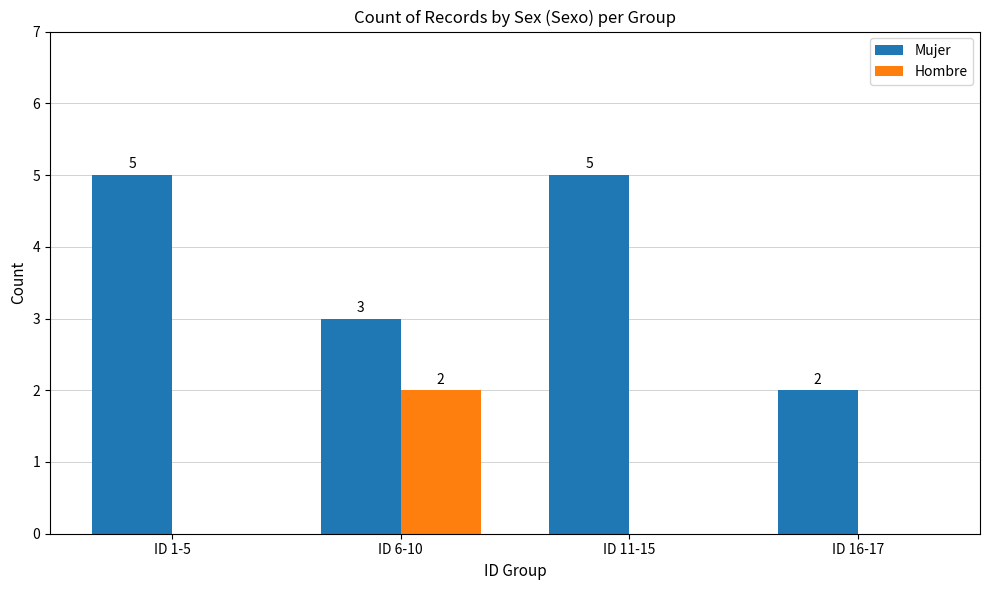

At which label does Hombre reach its peak?

ID 6-10